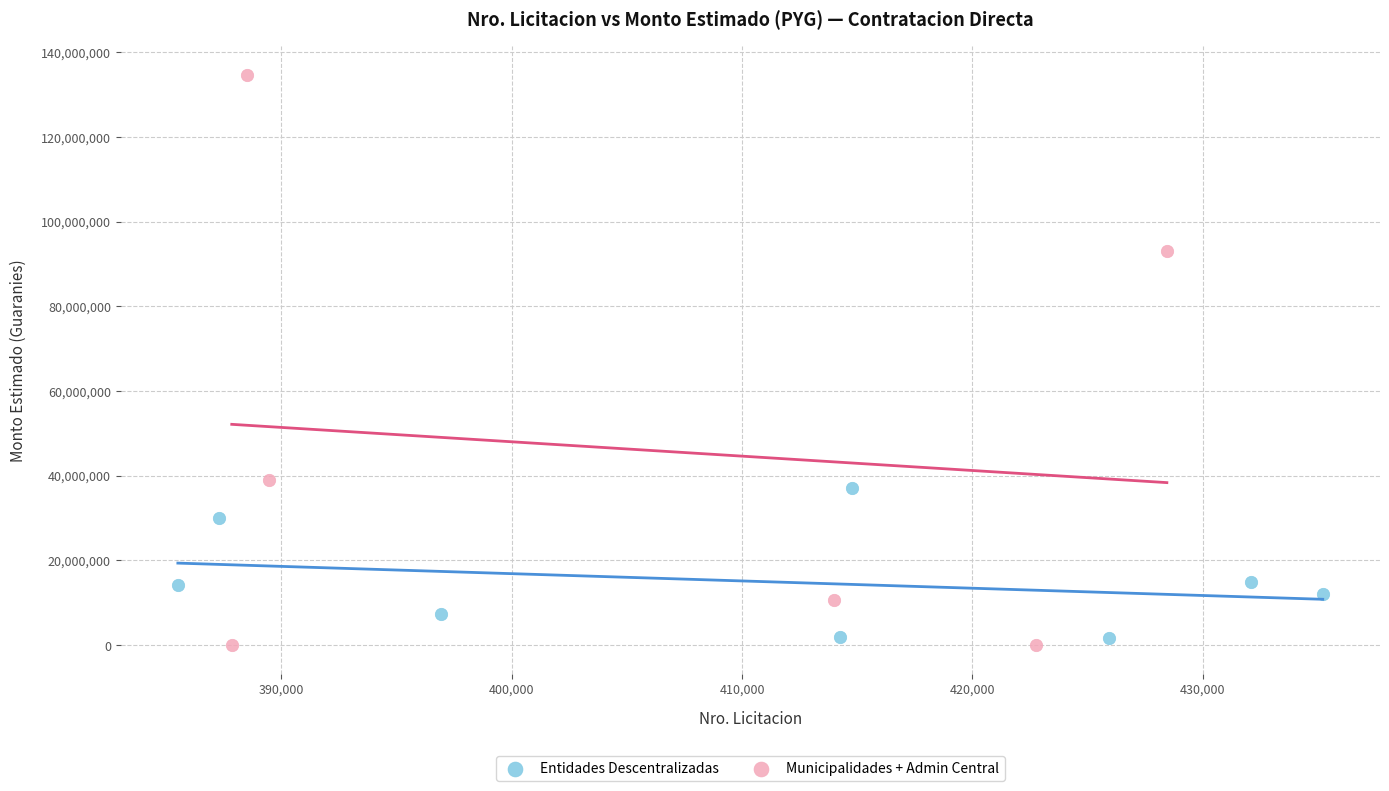

Which series reaches the maximum Y coordinate?

Municipalidades + Admin Central